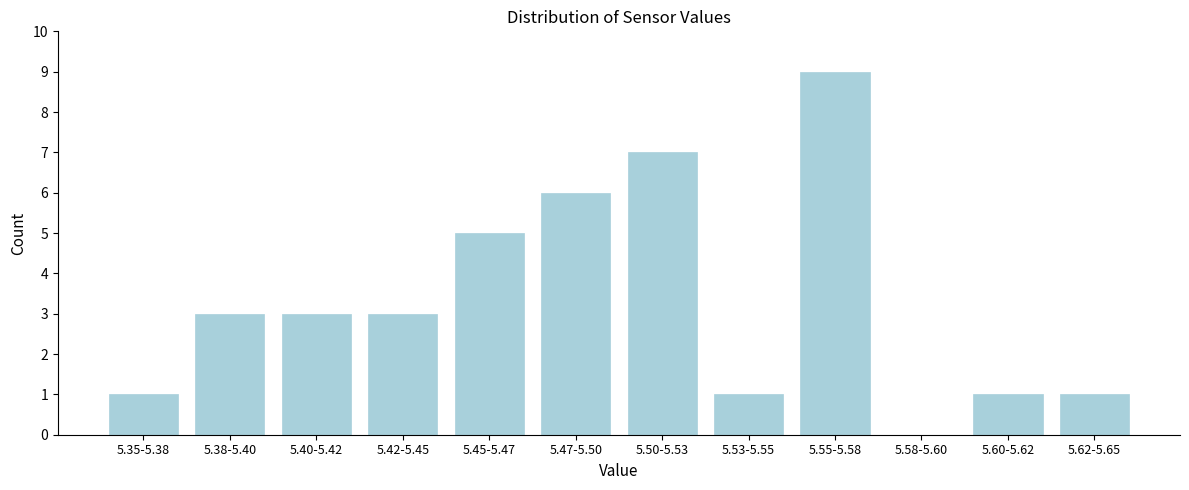

Reading left to right, list all the values displayed in this chart.

5.35-5.38=1	5.38-5.40=3	5.40-5.42=3	5.42-5.45=3	5.45-5.47=5	5.47-5.50=6	5.50-5.53=7	5.53-5.55=1	5.55-5.58=9	5.58-5.60=0	5.60-5.62=1	5.62-5.65=1